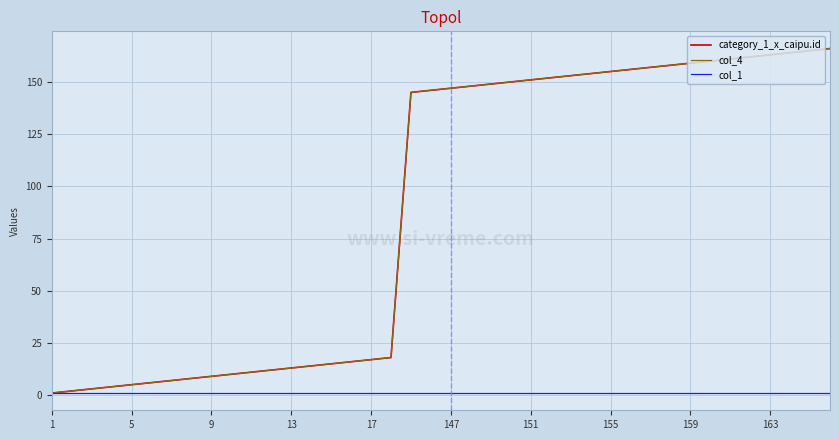

True or false: col_1 and col_4 cross at least once.

False